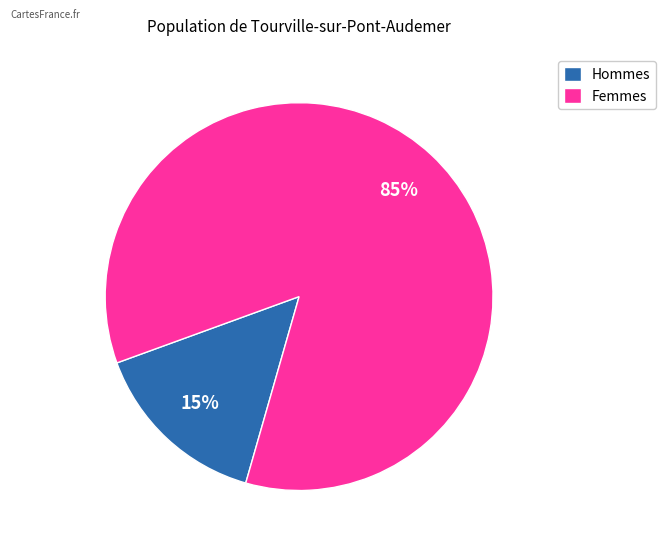

To the nearest percent, what portion does Femmes represent?

85%